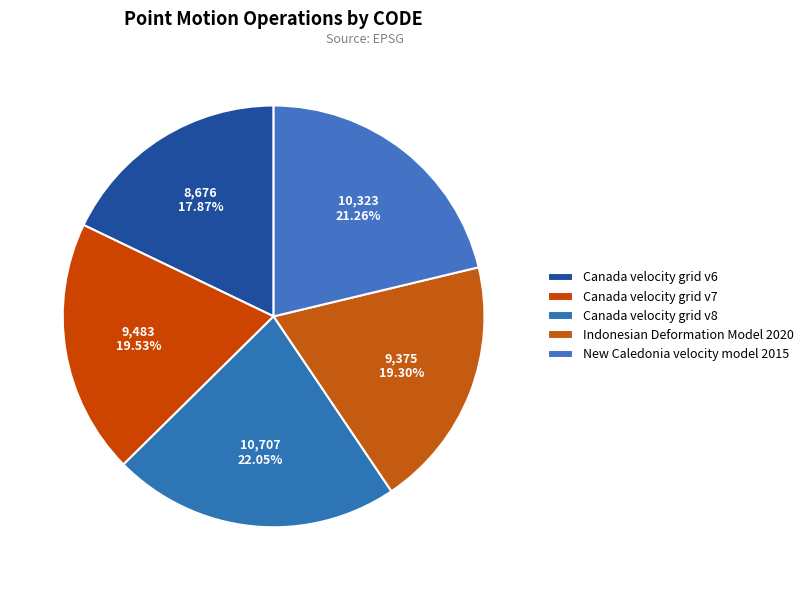

How many segments does this pie chart have?

5